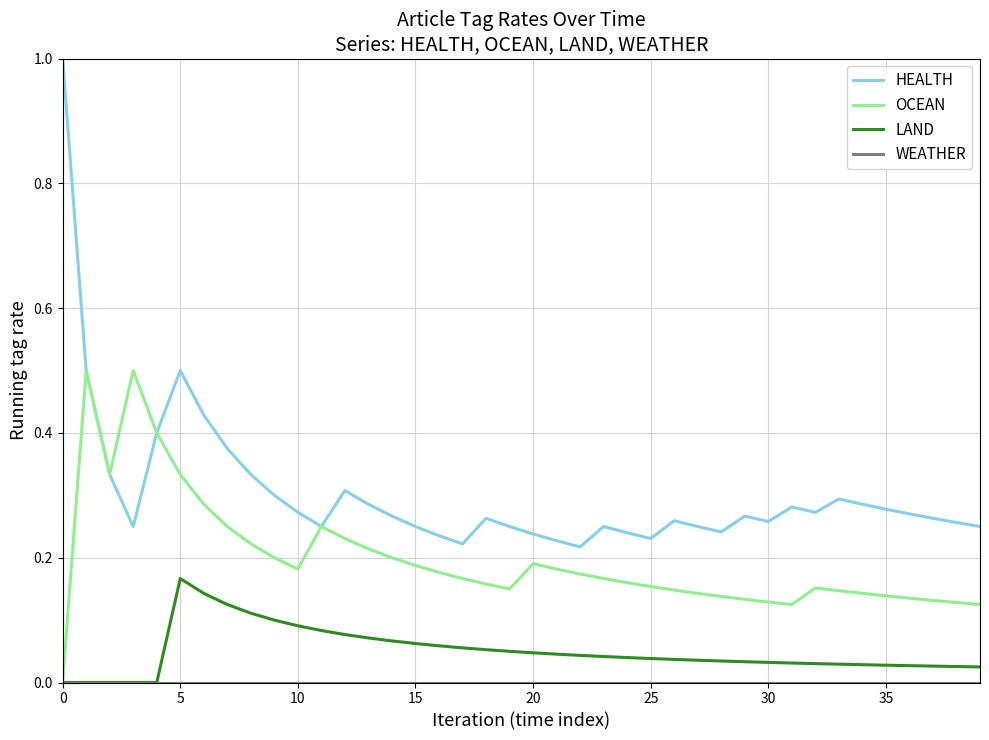

Which series has the largest total across all categories?

HEALTH